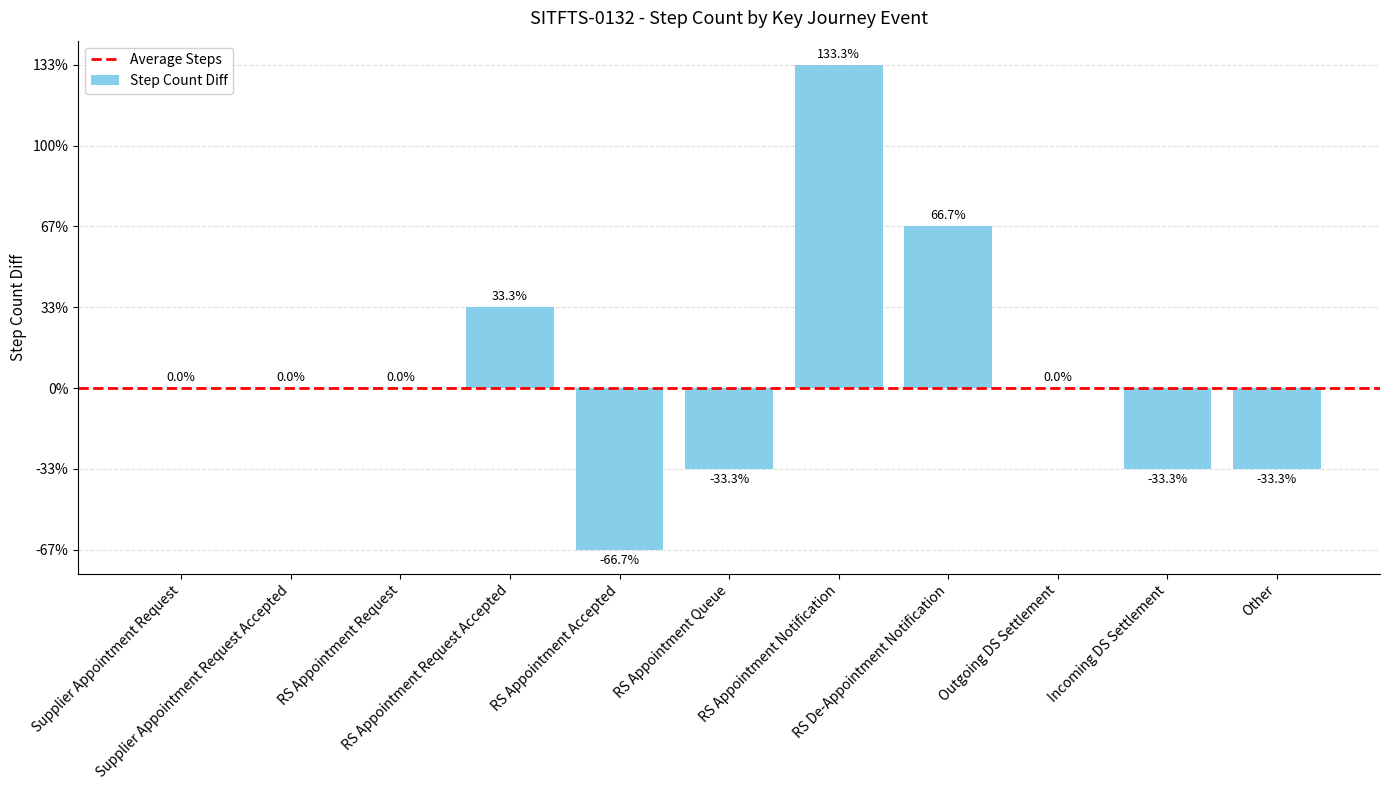

What is the change in value from RS Appointment Accepted to RS Appointment Notification?

+6